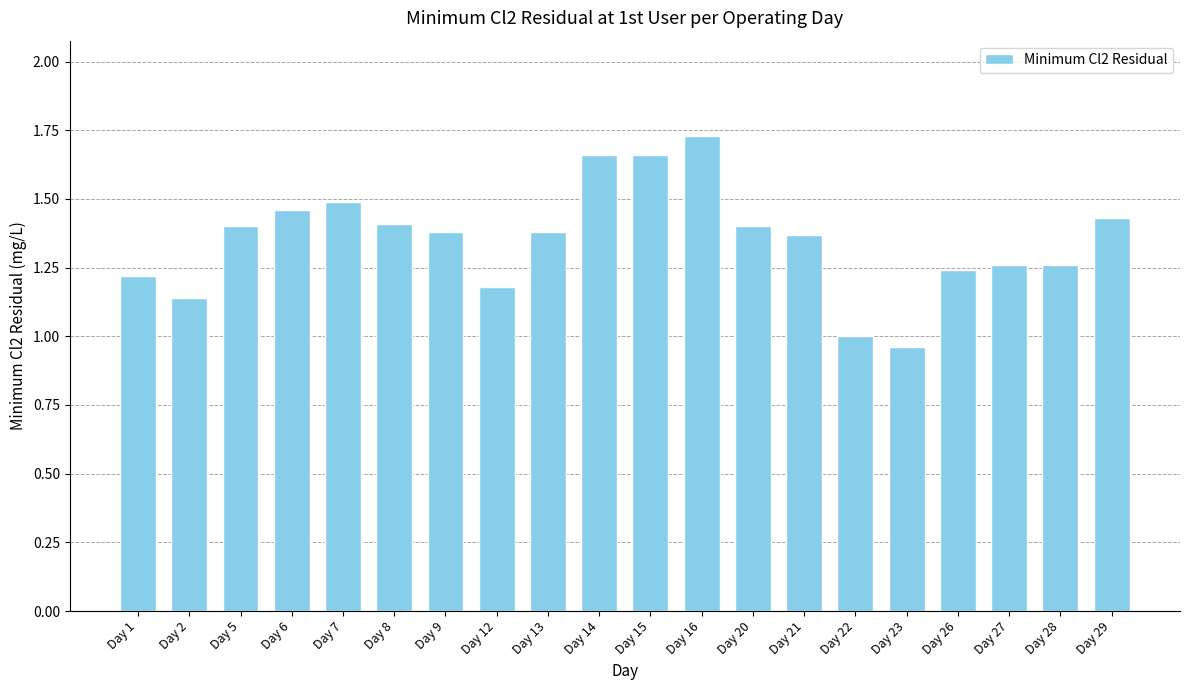

At which label does the data first exceed 1?

Day 1